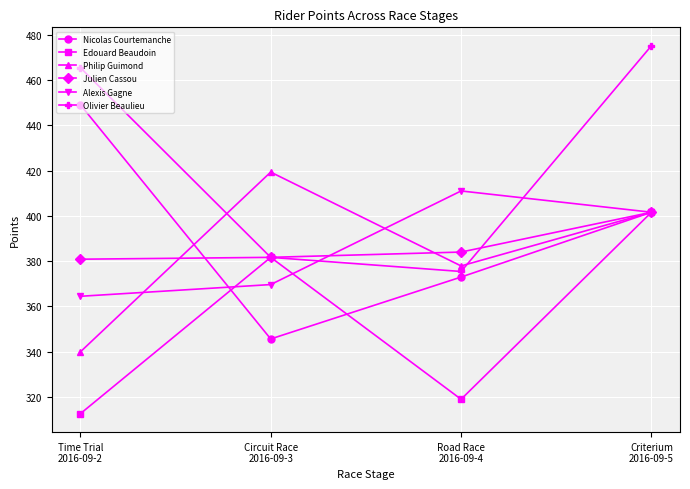

The value of Nicolas Courtemanche at Circuit Race
2016-09-3 is 345.6. True or false?

True